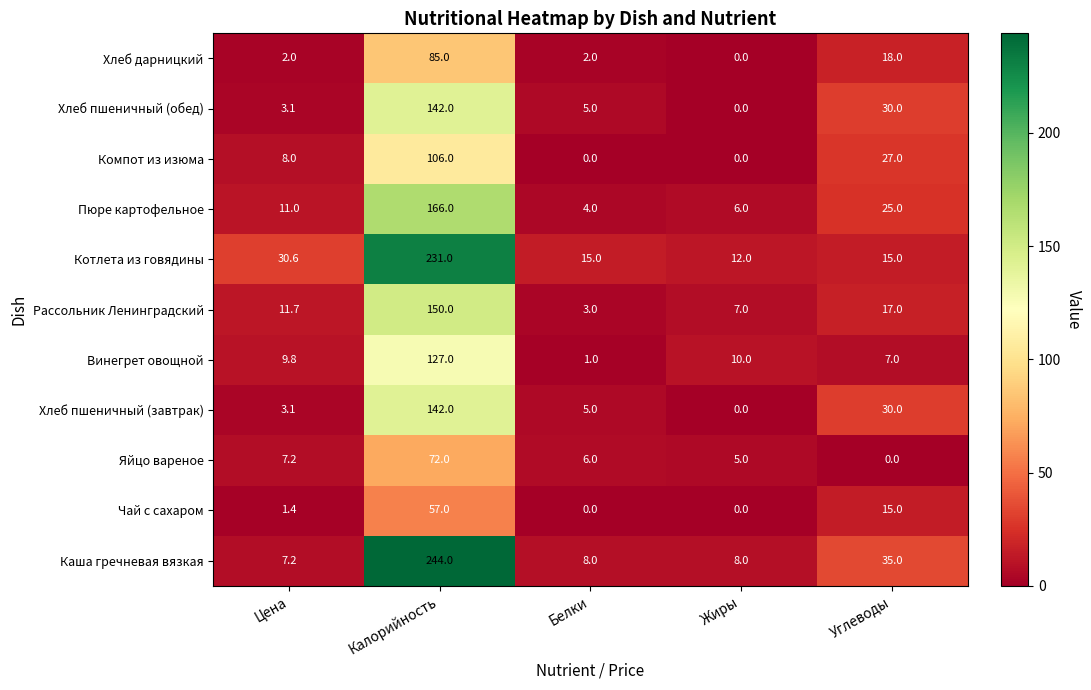

What is the maximum value for Хлеб дарницкий?

85.0